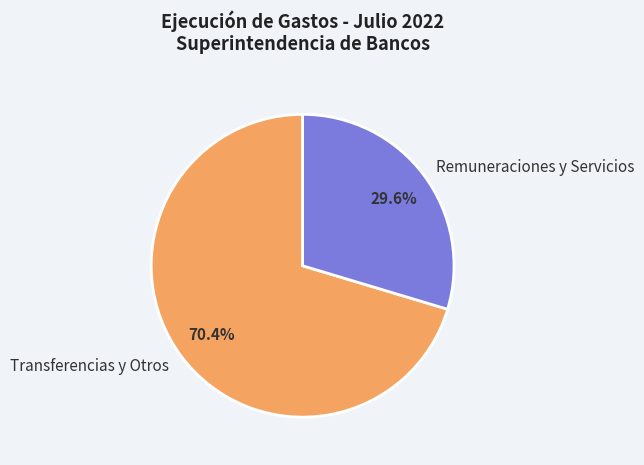

Which slice is the smallest?

Remuneraciones y Servicios